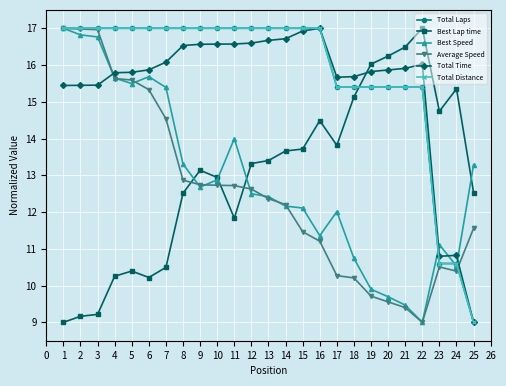

Where does the Average Speed series first go above 12?

1